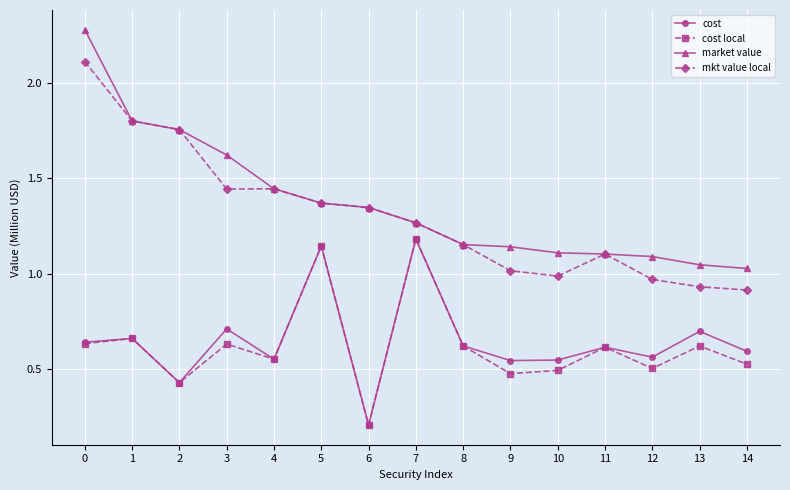

At which category does cost local reach its first local valley?

2